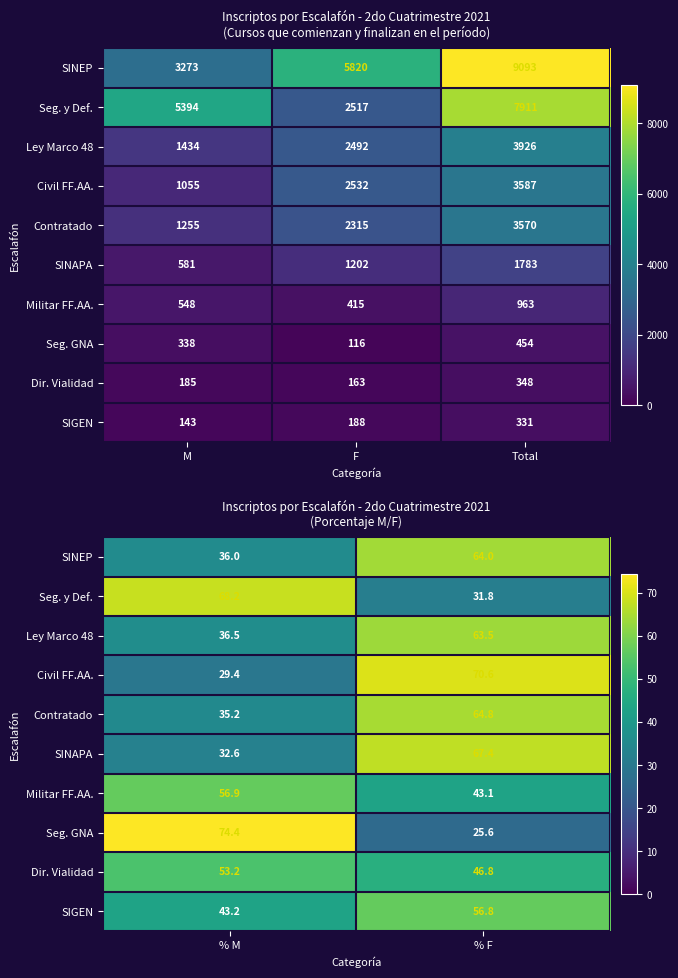

Is it true that Seg. y Def. equals 18.5 at % F?

False